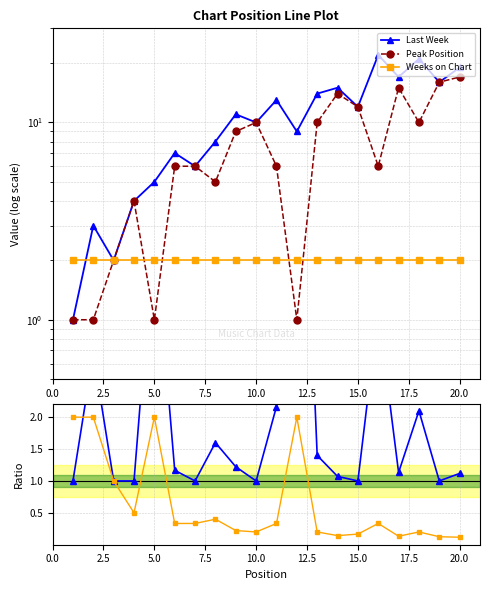

What is the difference between the second highest and minimum values in the Last Week / Peak Position series?

4.0